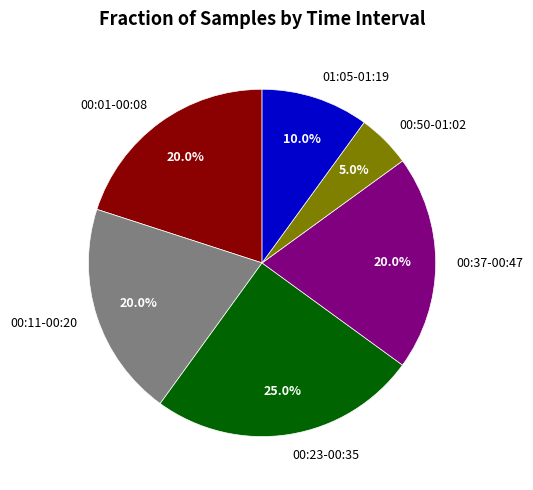

Is there a majority slice in this chart?

No